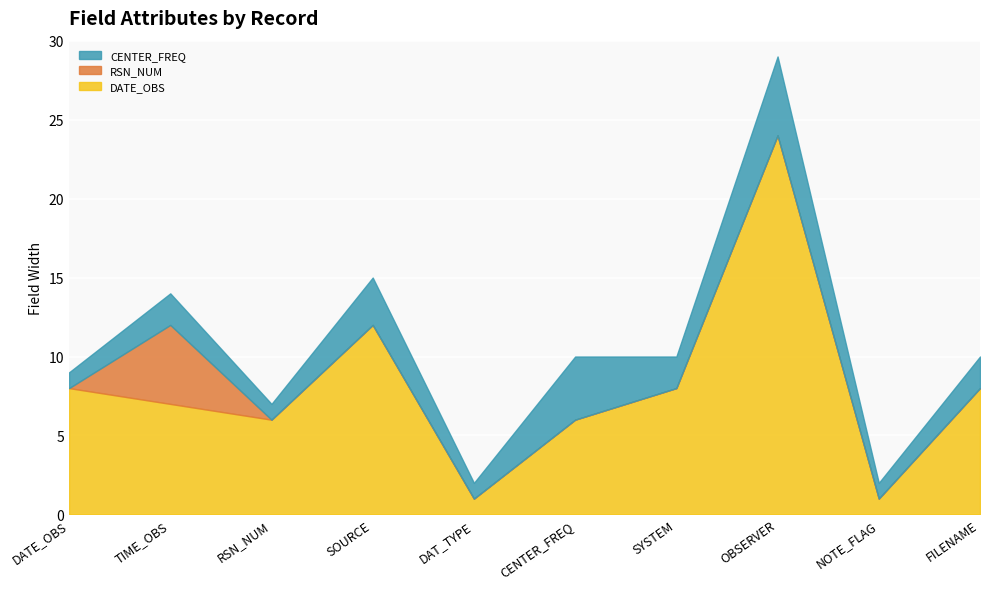

What is the sum of all CENTER_FREQ values?

22